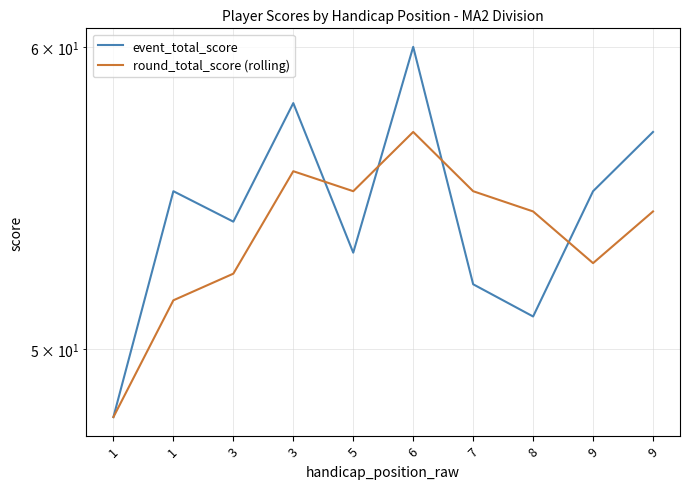

Rank the series at 8 from highest to lowest value.

round_total_score (rolling), event_total_score